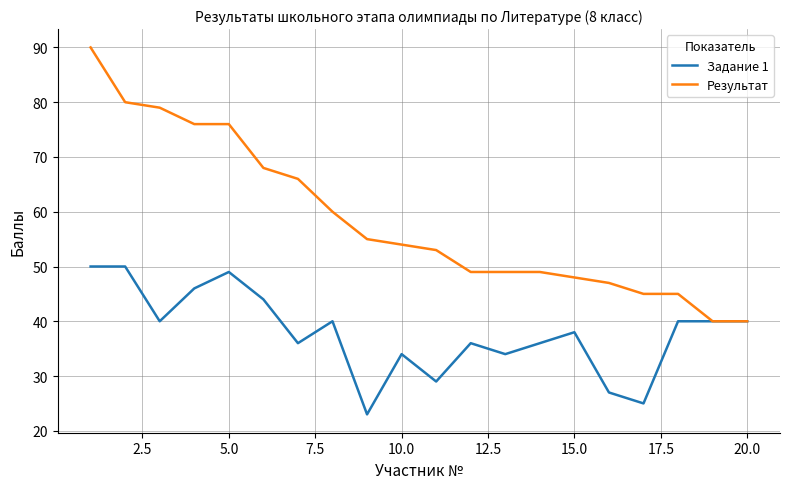

List the series in order of their peak value, lowest first.

Задание 1, Результат